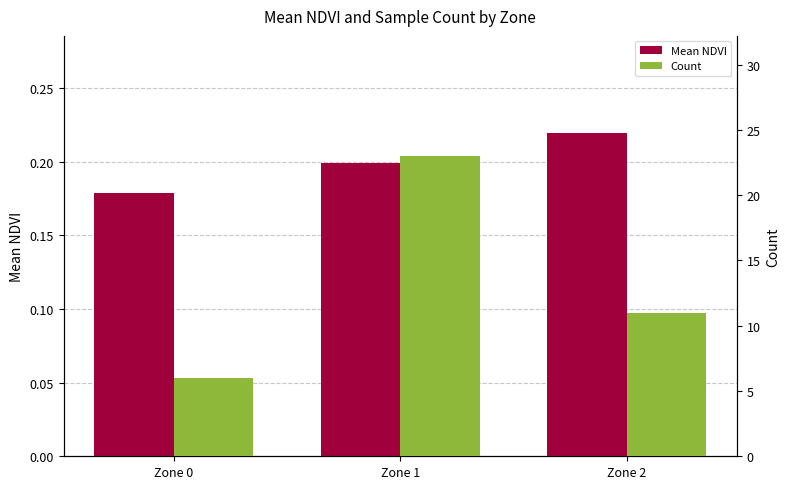

Which series has the largest total across all categories?

Count